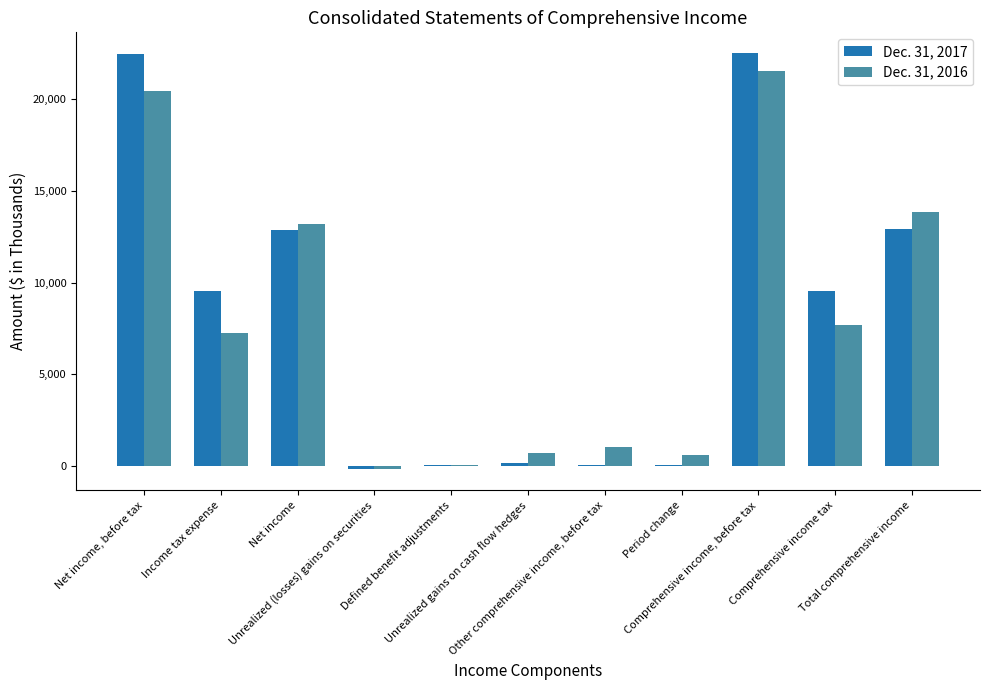

What is the maximum value shown in the chart?

22506